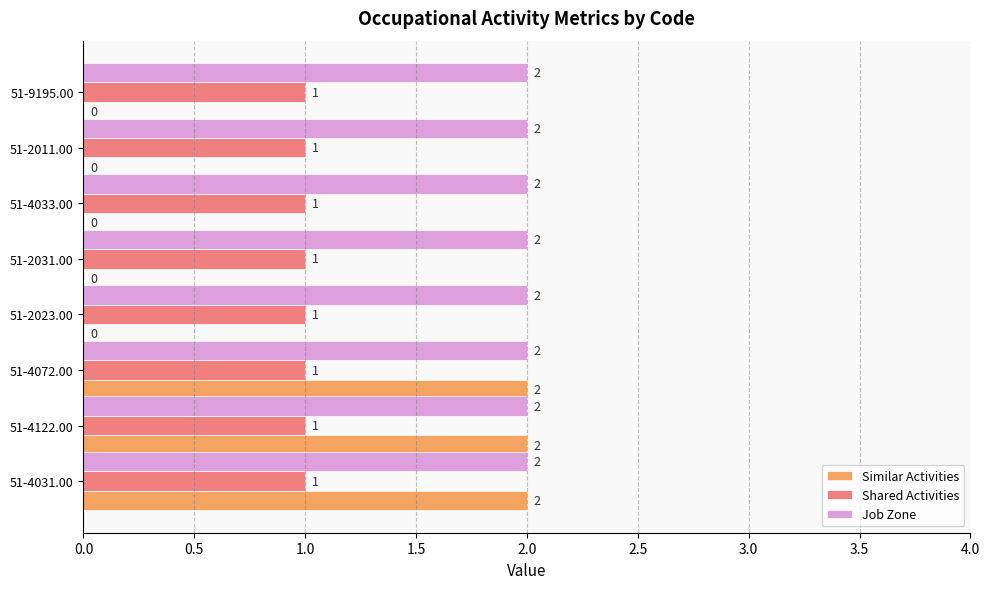

What is the total value across all series at 51-2023.00?

3